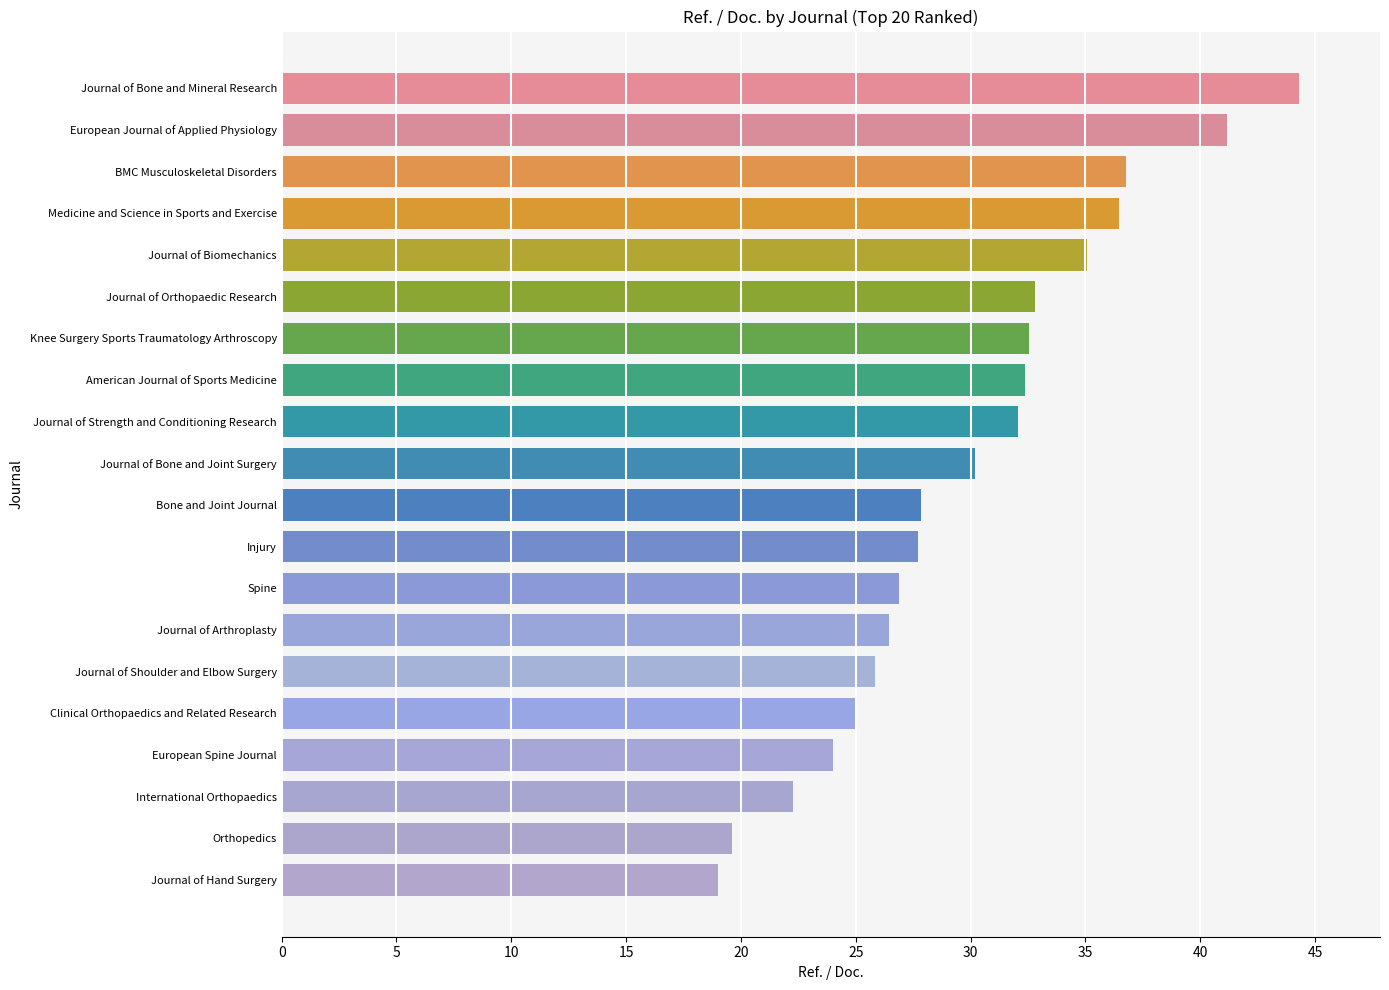

Read the value at Orthopedics.

19.6